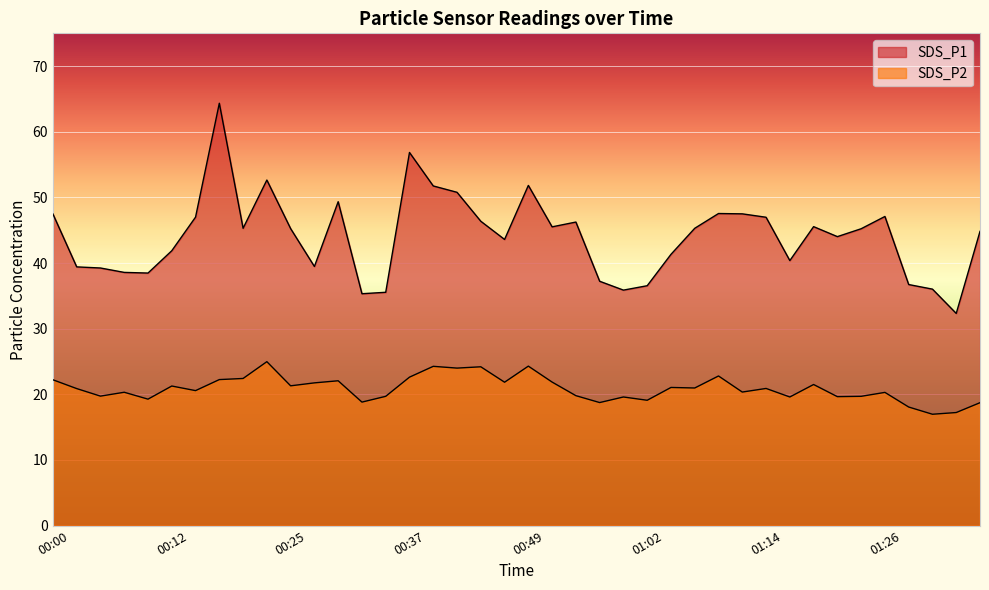

Does the chart display data point markers on the line(s)?

No